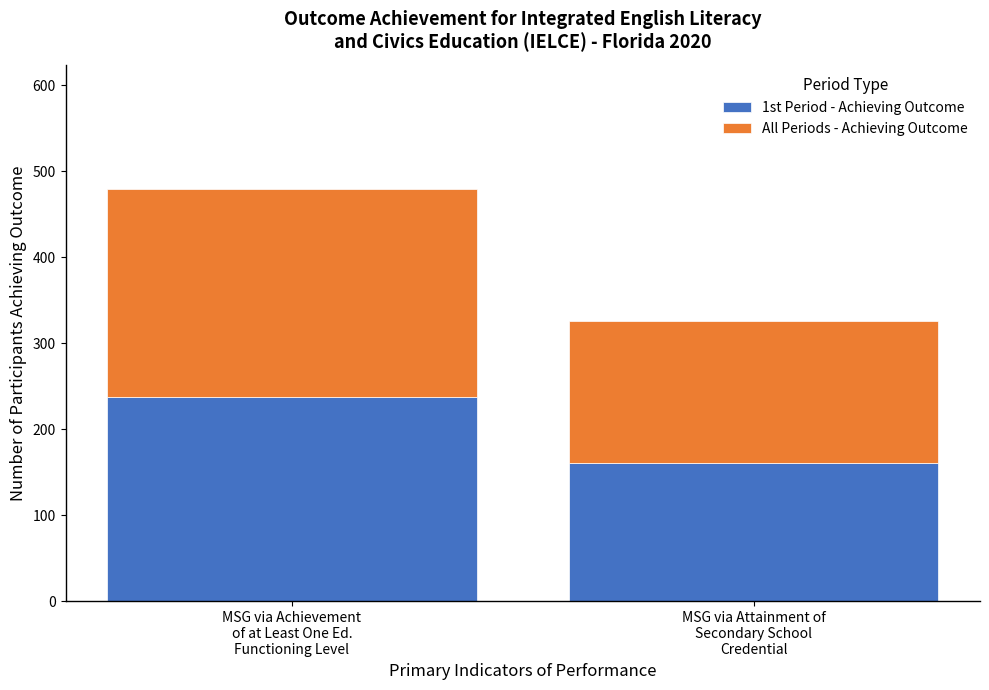

The 1st Period - Achieving Outcome series shows 161 at MSG via Attainment of
Secondary School
Credential. True or false?

True